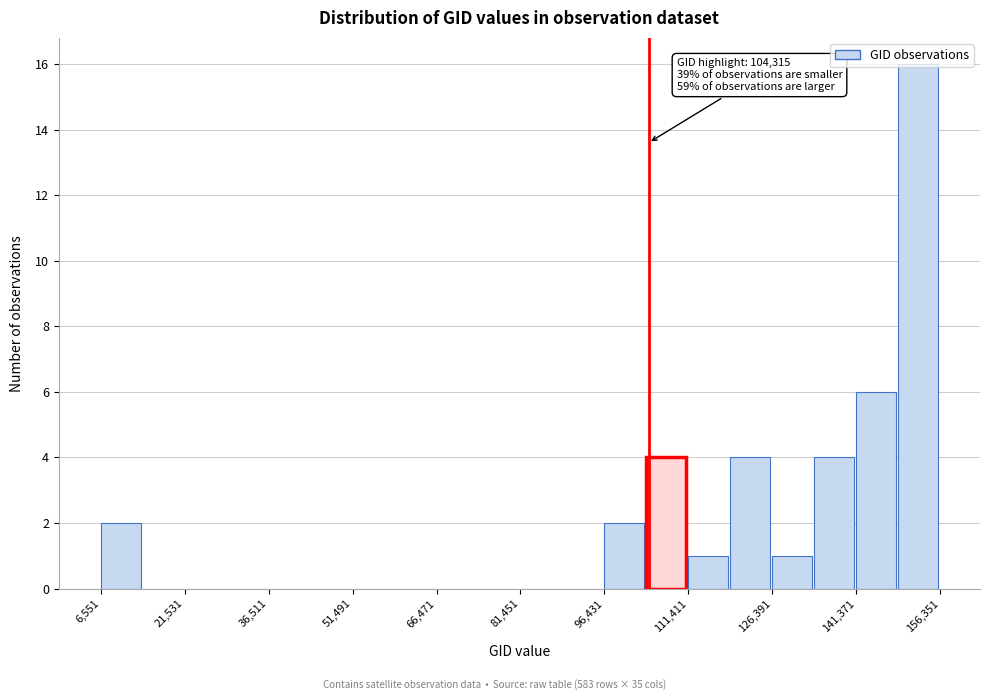

Around what value on the x-axis is the tallest bar? Give the approximate position of its centre, as read against the axis.

152000